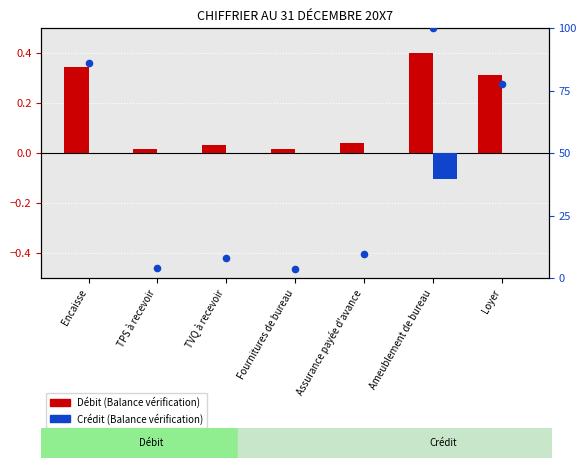

What is the total value across all series at TVQ à recevoir?

7.8